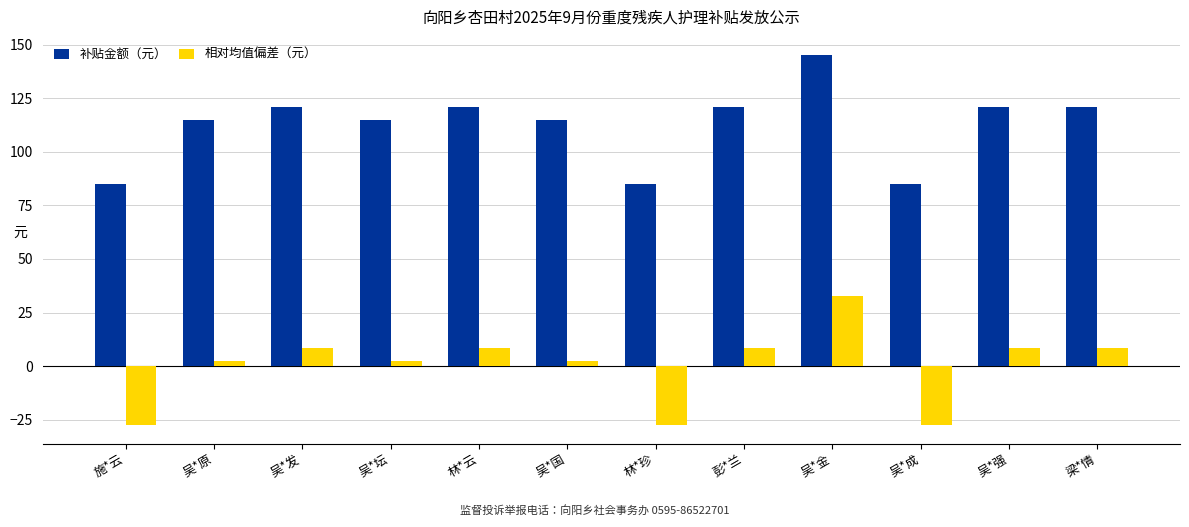

Is the value of 补贴金额（元） at 吴*金 greater than the value of 相对均值偏差（元） at 林*云?

Yes